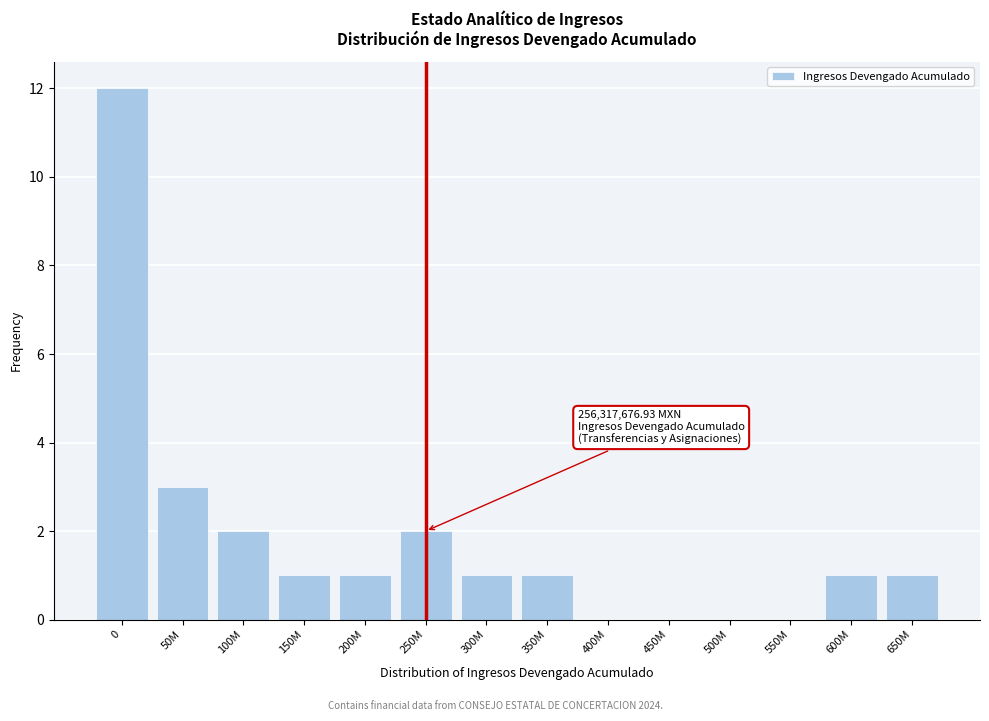

What is the maximum value shown in the chart?

12